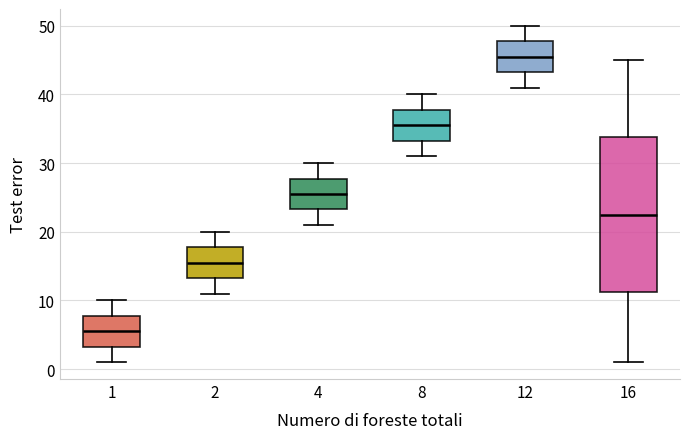

Which box is the tallest, from its lower edge to its upper edge?

16